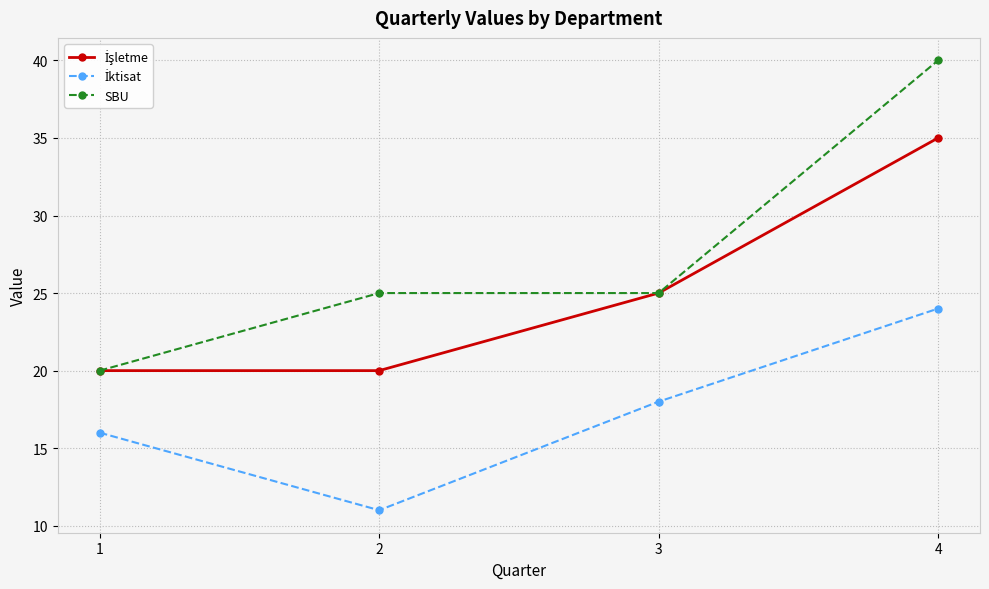

The SBU series shows 20 at 1. True or false?

True